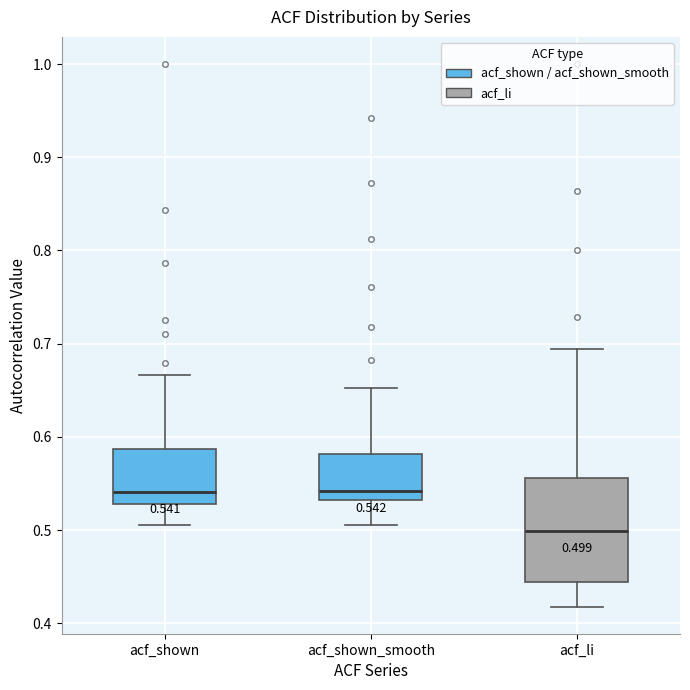

Comparing the boxes themselves (not the whiskers), which one is the tallest?

acf_li